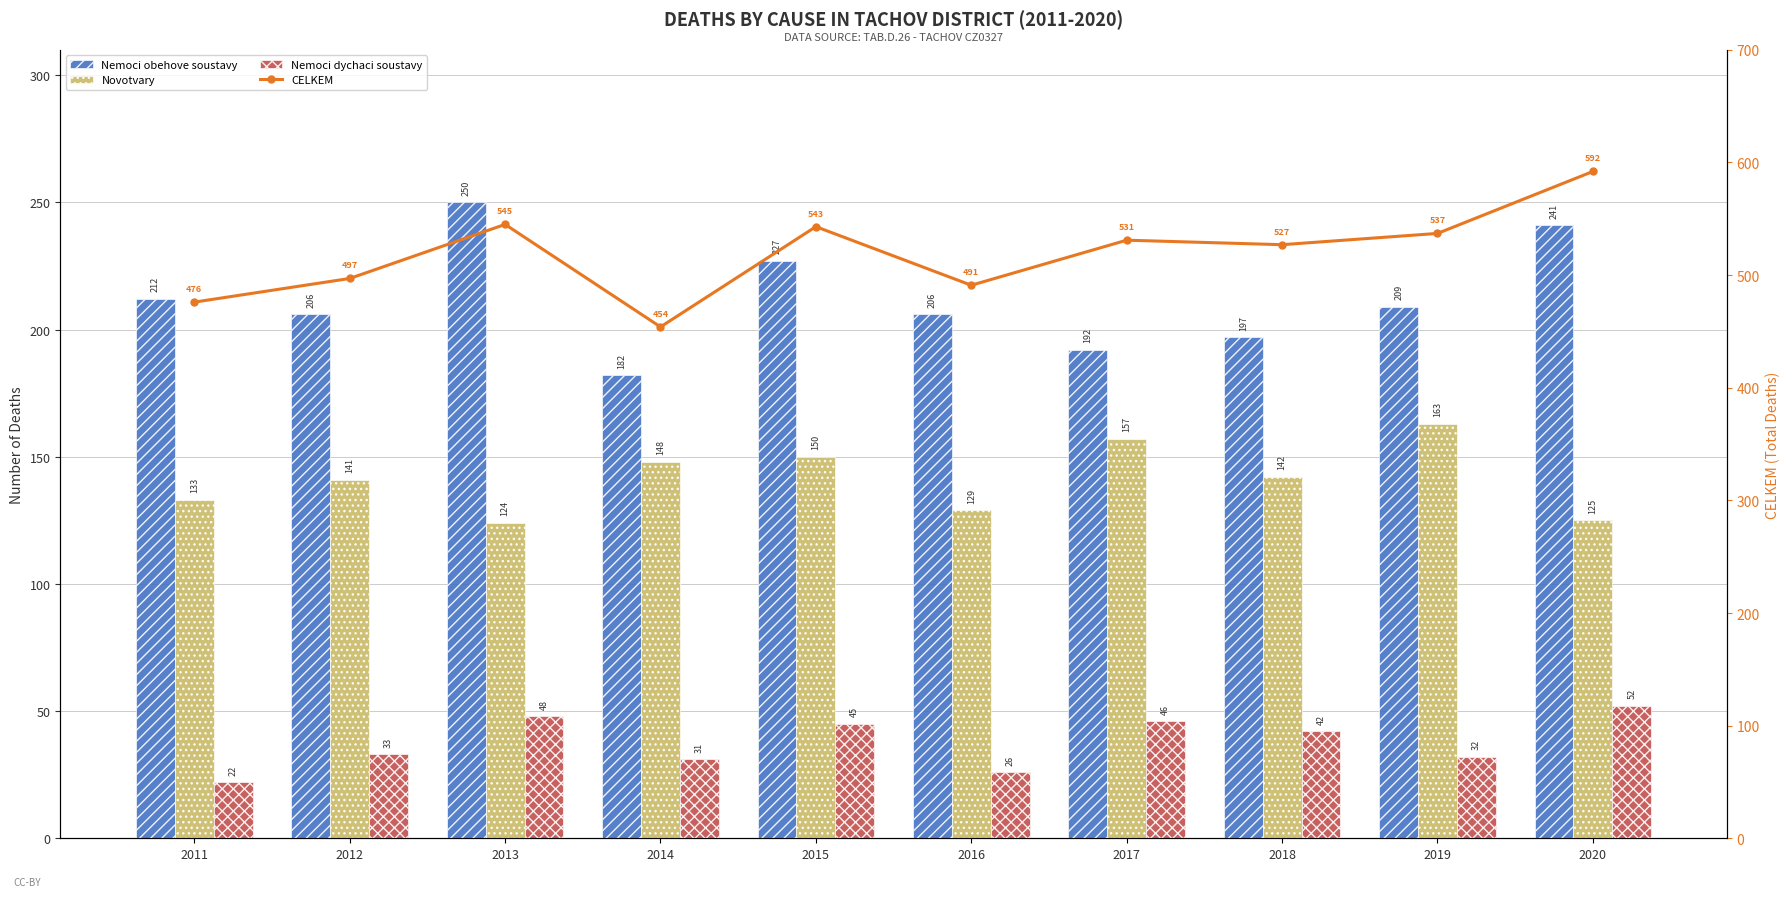

Is the value of Novotvary at 2016 greater than the value of Nemoci dychaci soustavy at 2014?

Yes